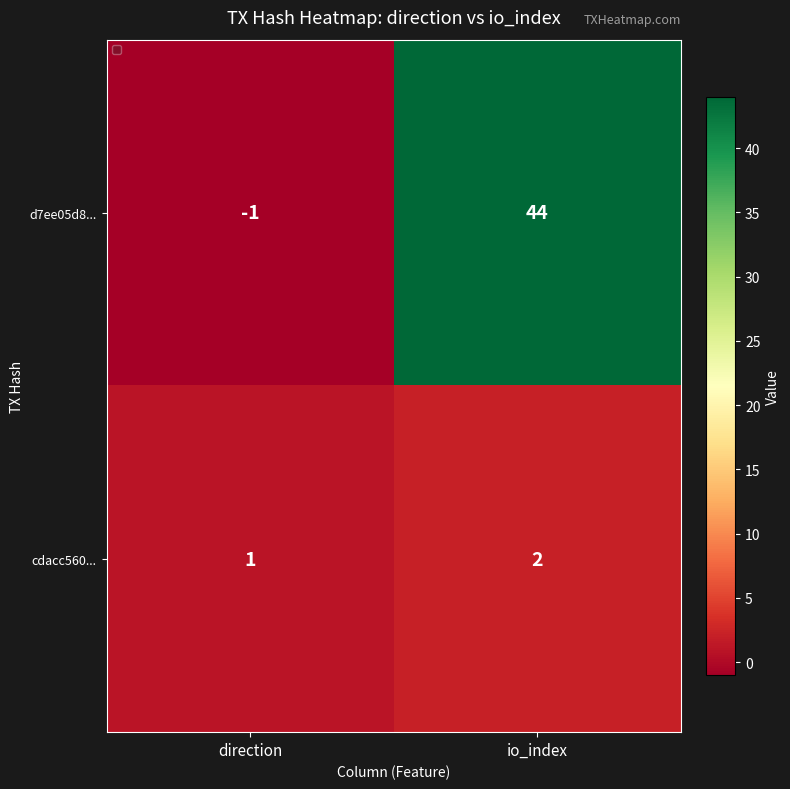

At how many categories does at least one series exceed 21?

1